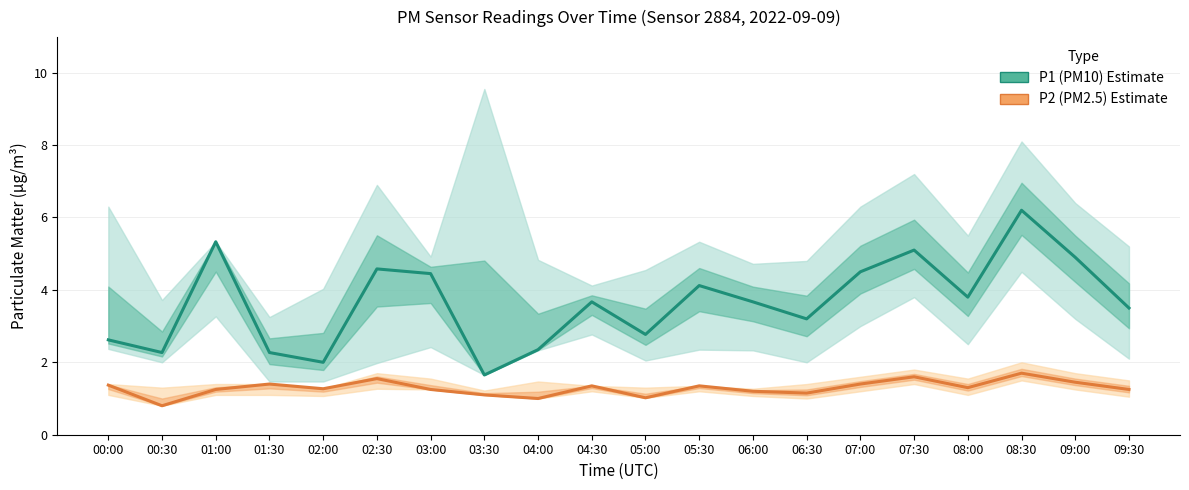

What is the label of the 3rd point from the left?

01:00